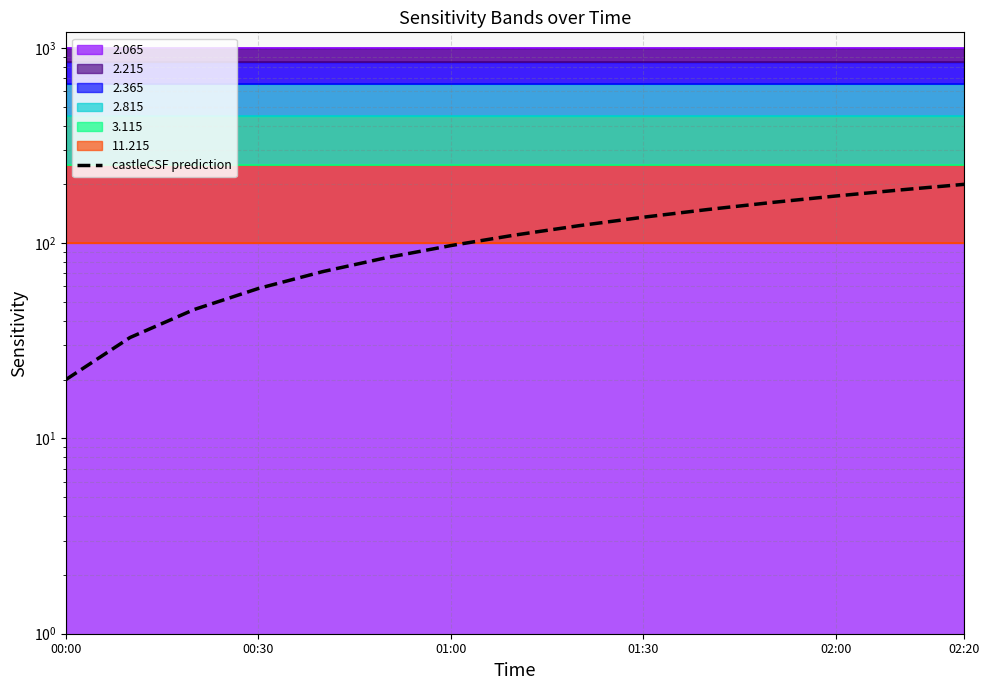

What is the average value?

110.0